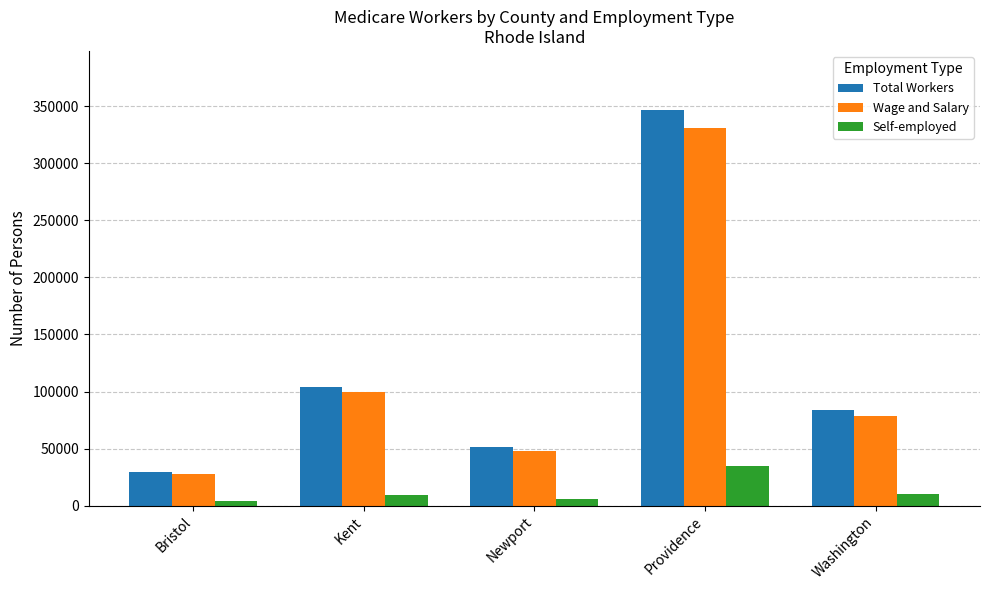

What is the spread (max minus min) of values at Washington?

73581